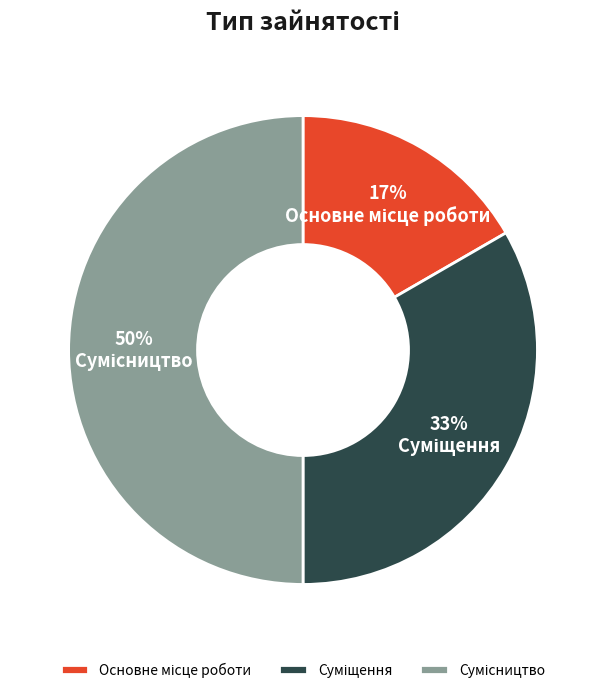

To the nearest percent, what is the average slice percentage?

33%